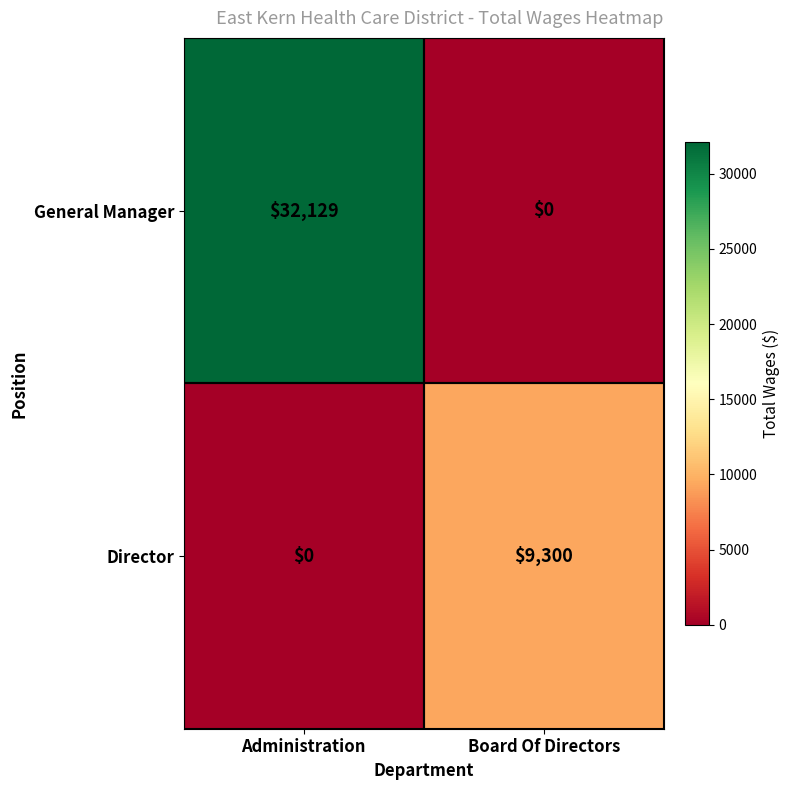

True or false: General Manager has a value of 12077 at Administration.

False